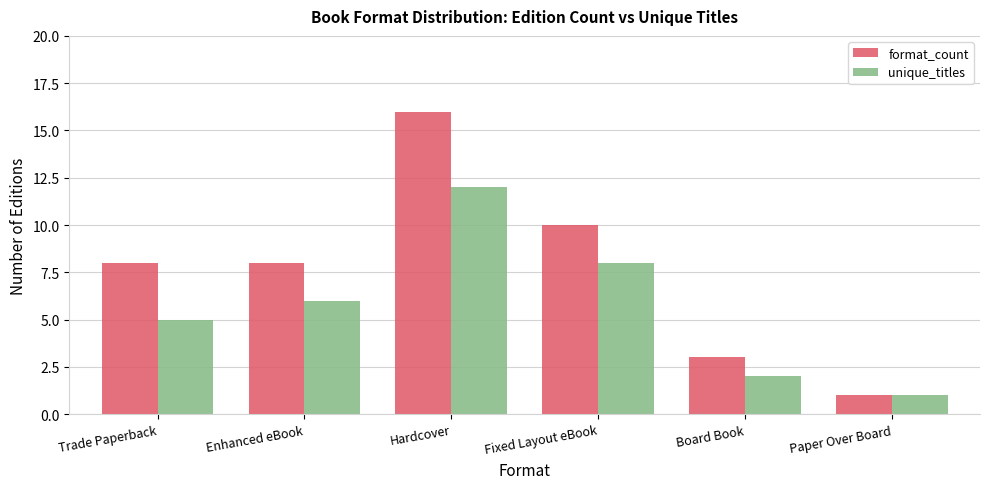

What is the difference between the highest and lowest values at Fixed Layout eBook?

2